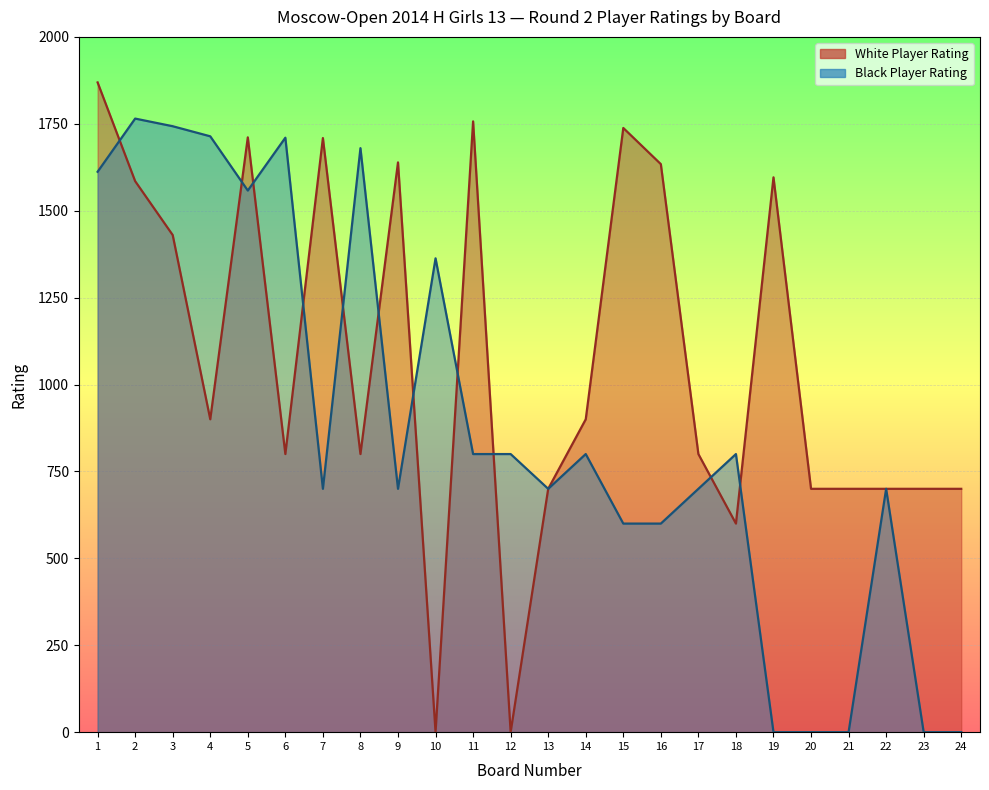

Reading left to right, what are all the values shown in this chart?

White Player Rating: 1869	1585	1430	900	1711	800	1709	800	1639	0	1757	0	700	900	1738	1634	800	600	1596	700	700	700	700	700
Black Player Rating: 1612	1765	1743	1714	1558	1710	700	1680	700	1363	800	800	700	800	600	600	700	800	0	0	0	700	0	0